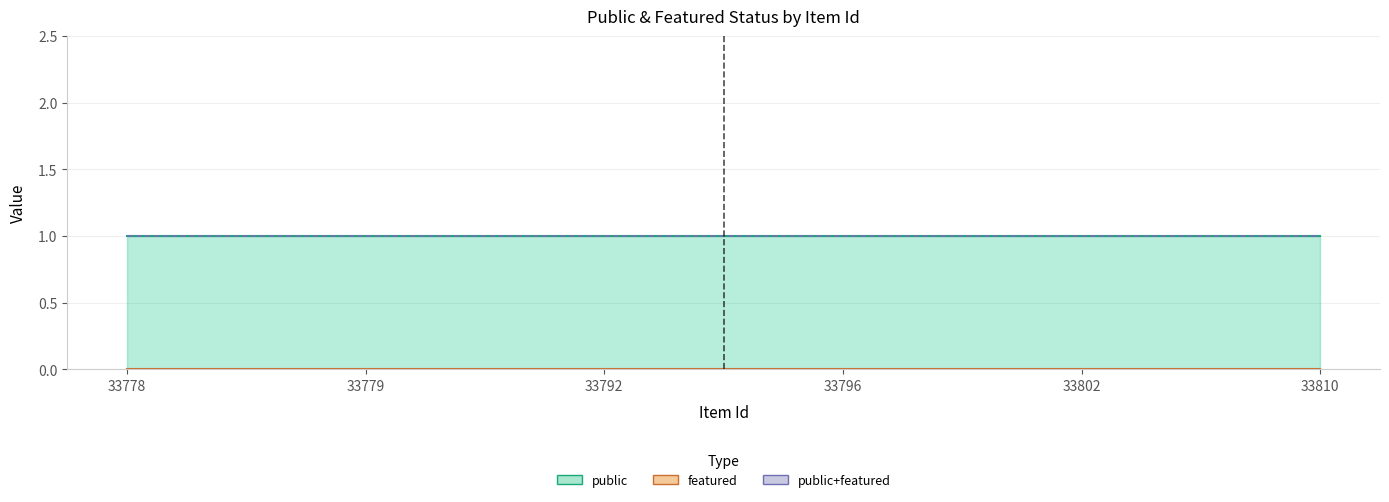

True or false: featured and public intersect in this chart.

False